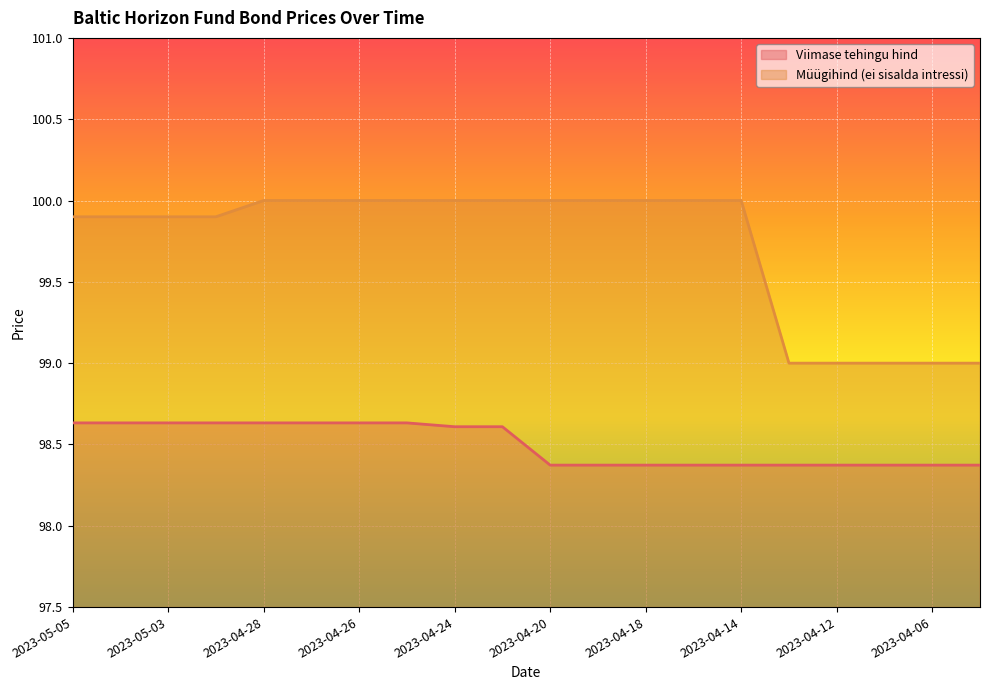

Does the chart display data point markers on the line(s)?

No